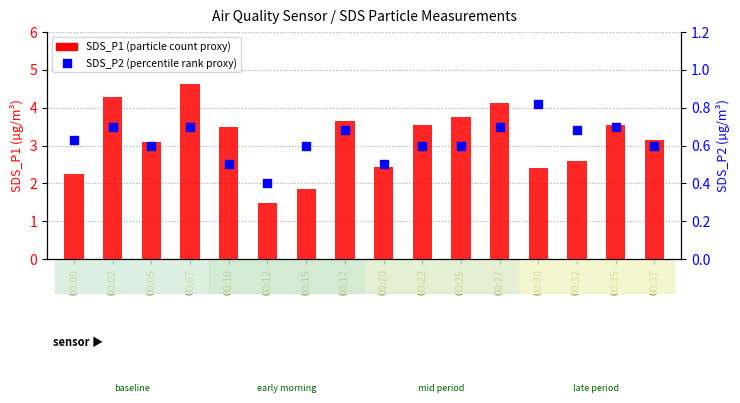

Which series contains the lowest Y value?

SDS_P2 (percentile-like)